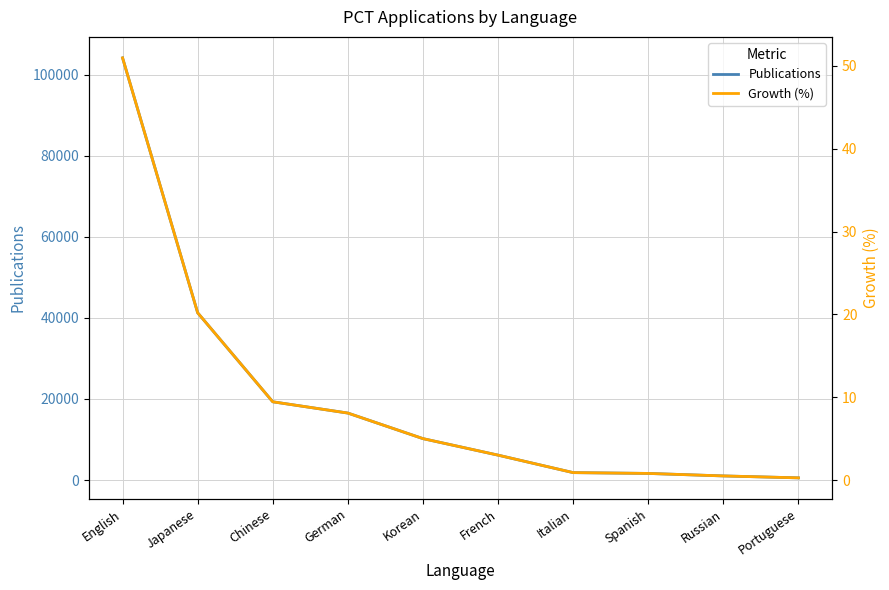

The value of Growth (%) at Japanese is 20.2. True or false?

True